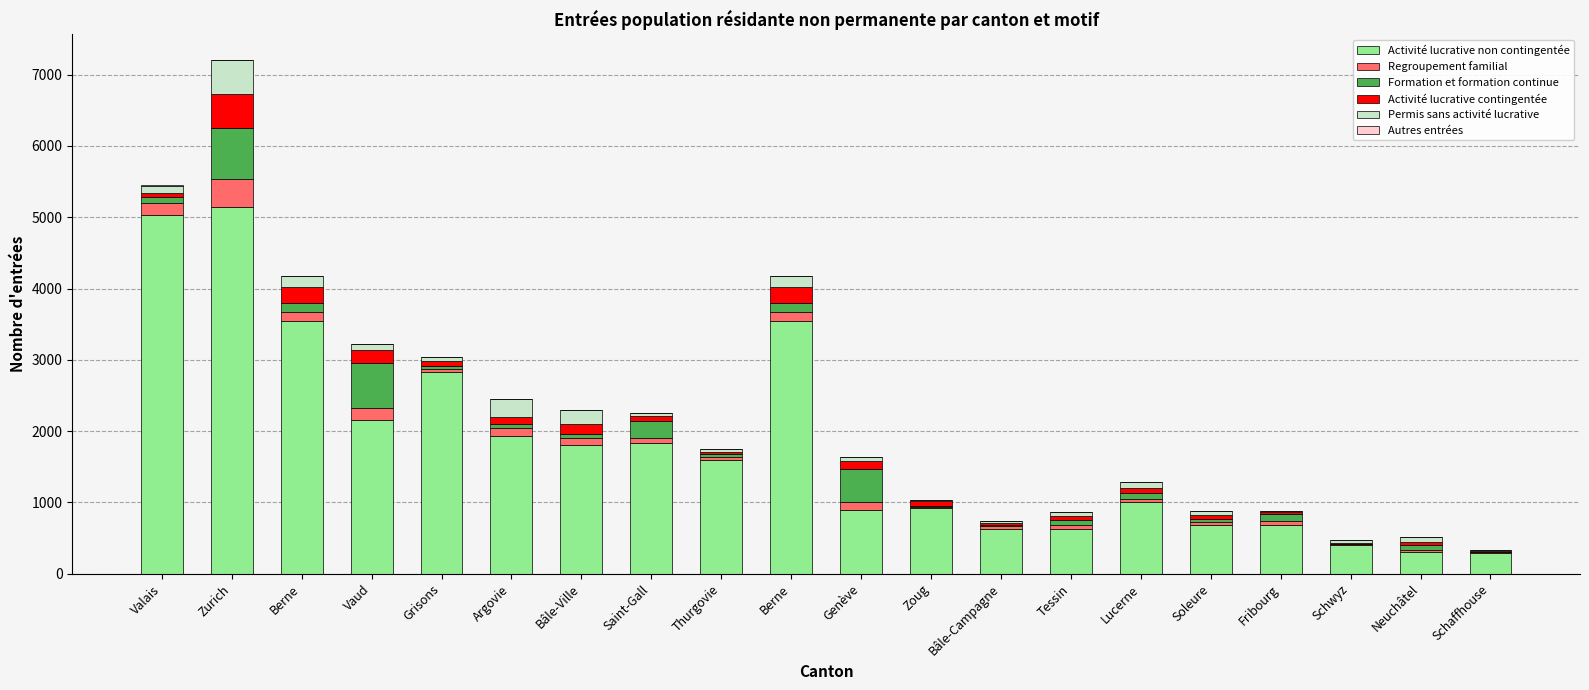

Which series changed the most between Vaud and Argovie?

Formation et formation continue